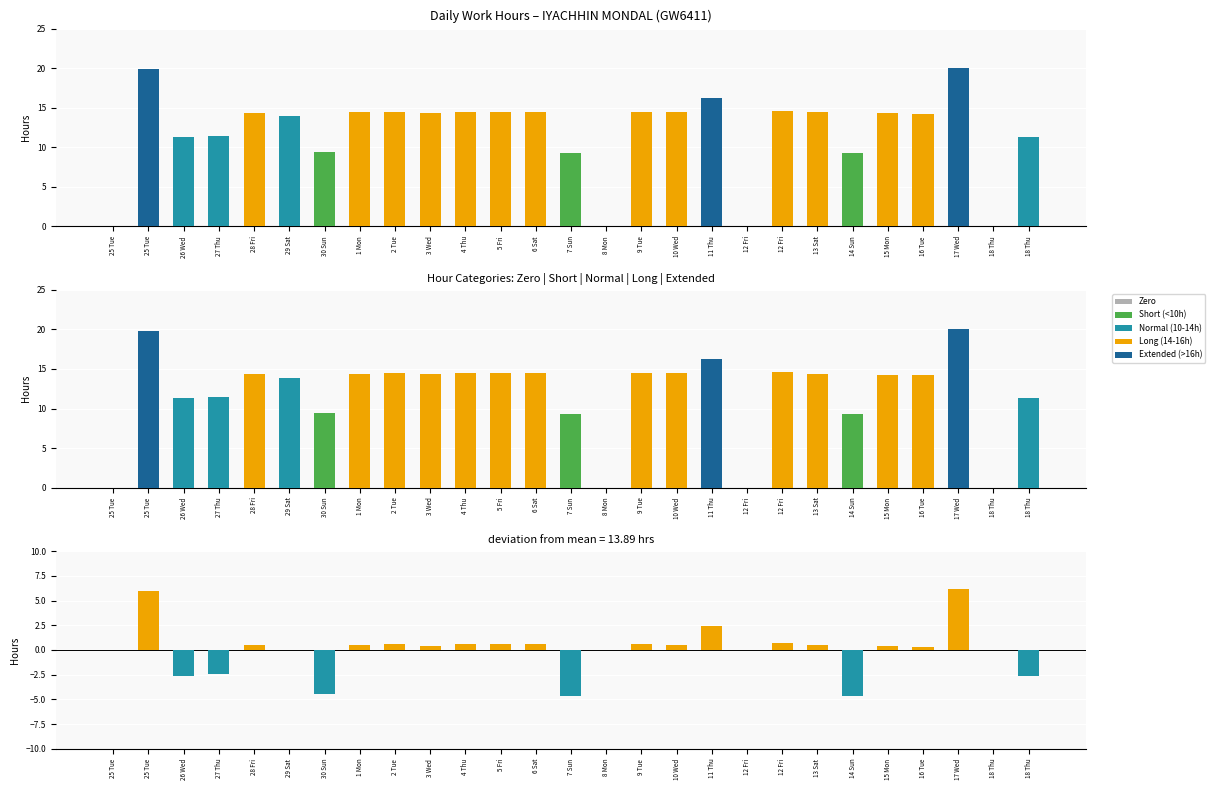

The chart shows a value of 19.9 at 25 Tue. True or false?

True